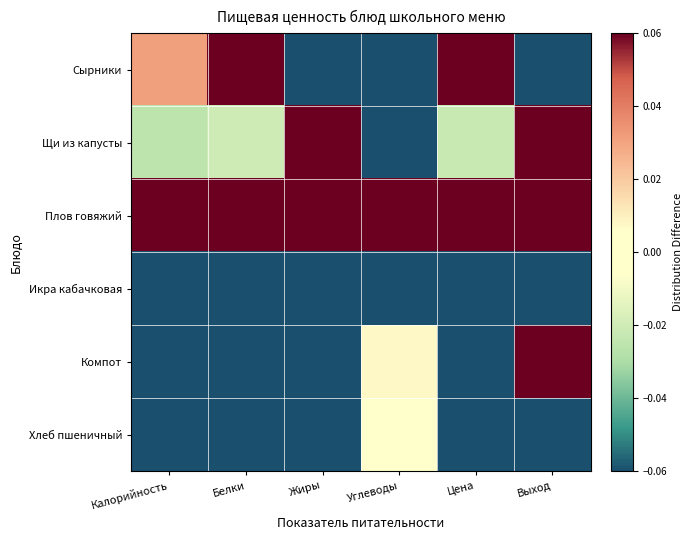

At how many categories does at least one series exceed 0?

6